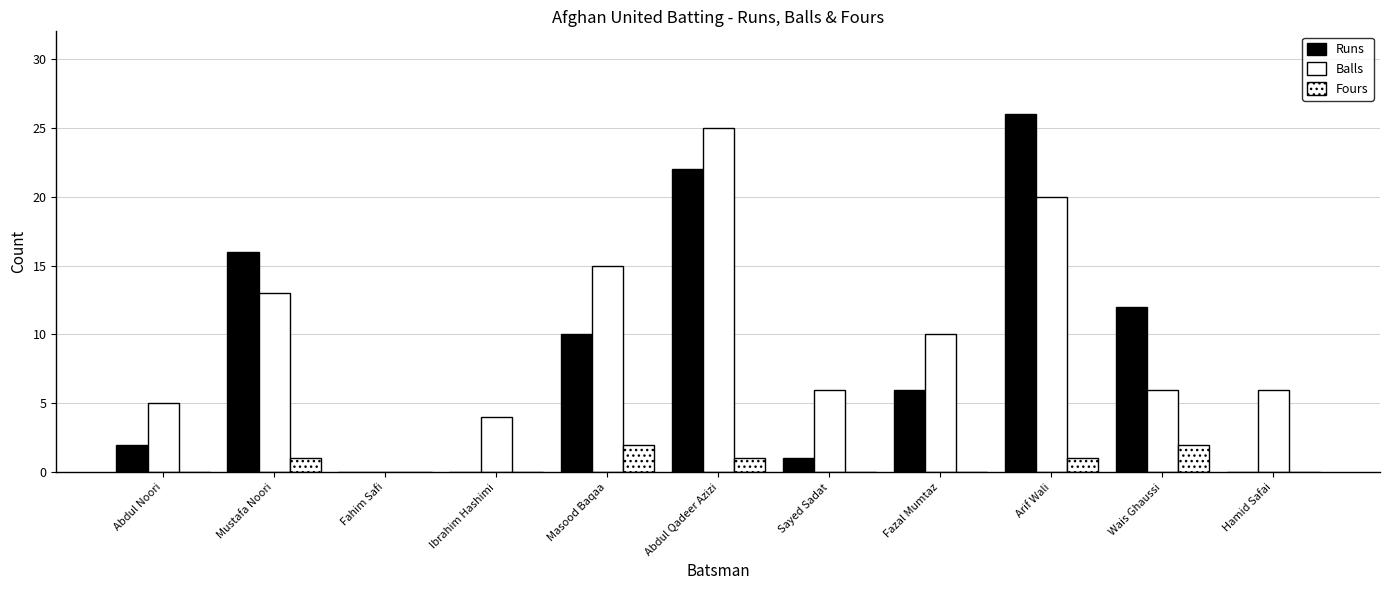

How many data points does each series have?

11